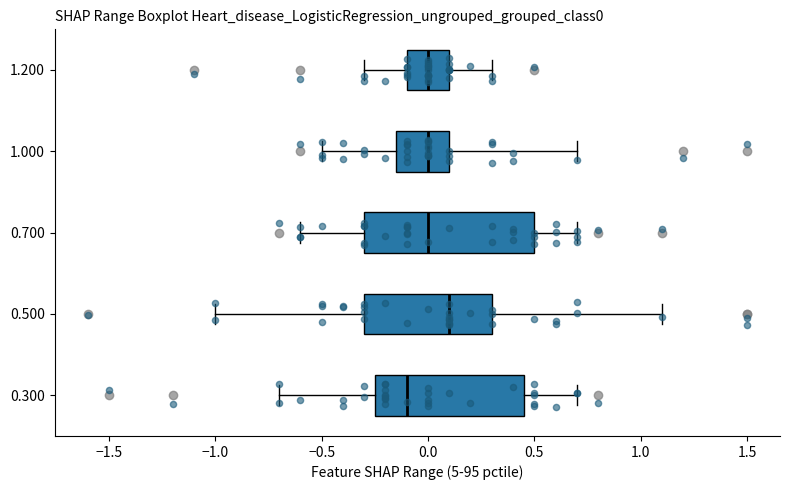

Where does the median line of the box at y = 0.700 sit on the x-axis? The values are not printed on the chart, so give them approximately, as read against the axis.

0.00